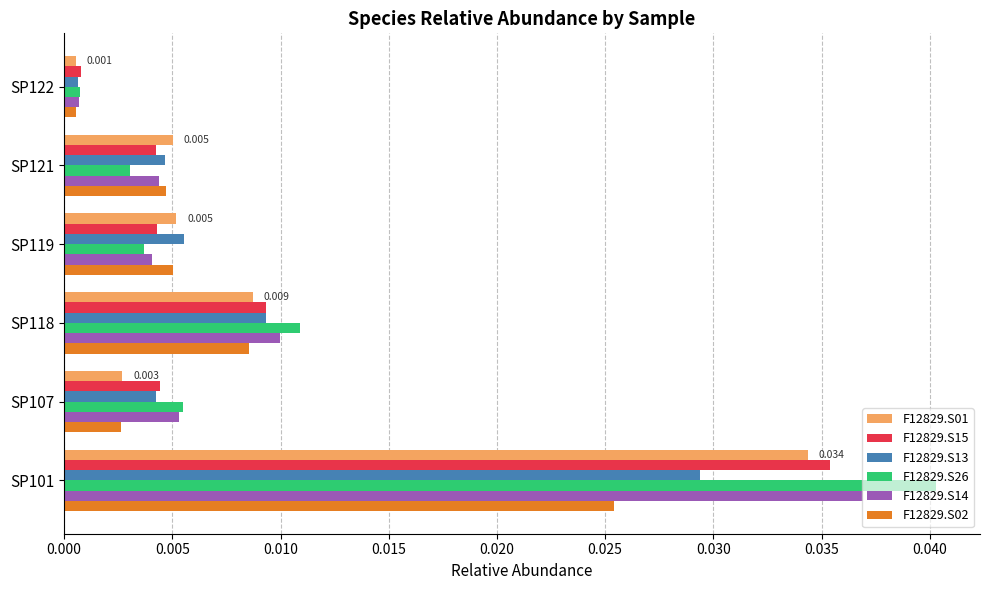

Is the value of F12829.S26 at SP107 greater than the value of F12829.S13 at SP101?

No